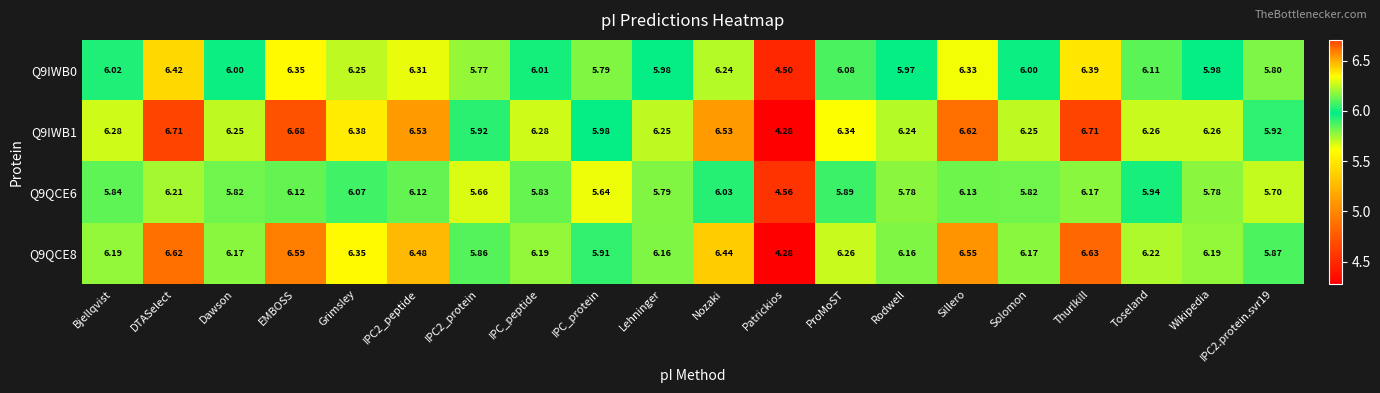

At which label does Q9IWB1 reach its minimum?

Patrickios